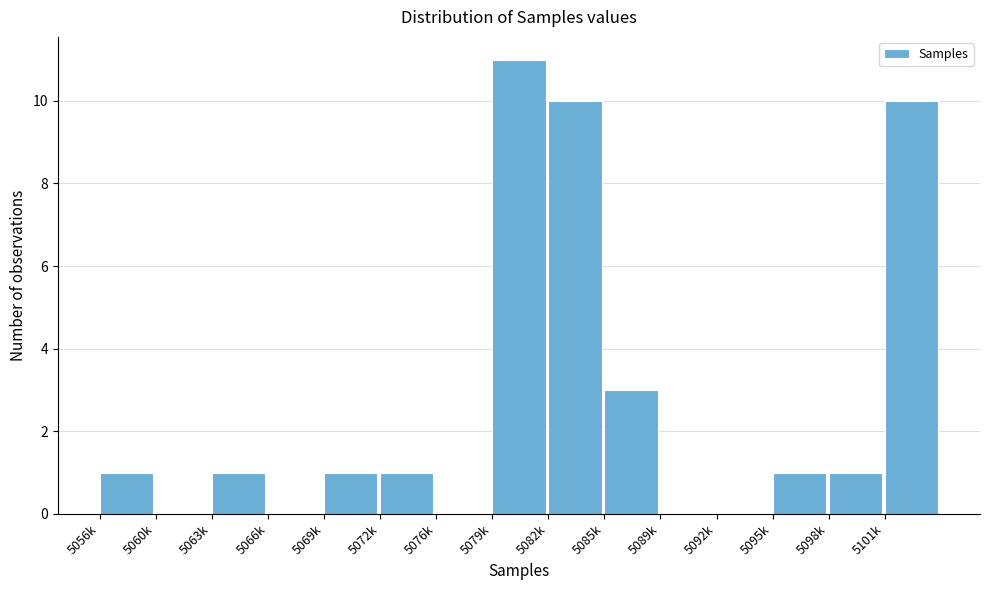

Reading left to right, list all the values displayed in this chart.

5056k=1	5060k=0	5063k=1	5066k=0	5069k=1	5072k=1	5076k=0	5079k=11	5082k=10	5085k=3	5089k=0	5092k=0	5095k=1	5098k=1	5101k=10